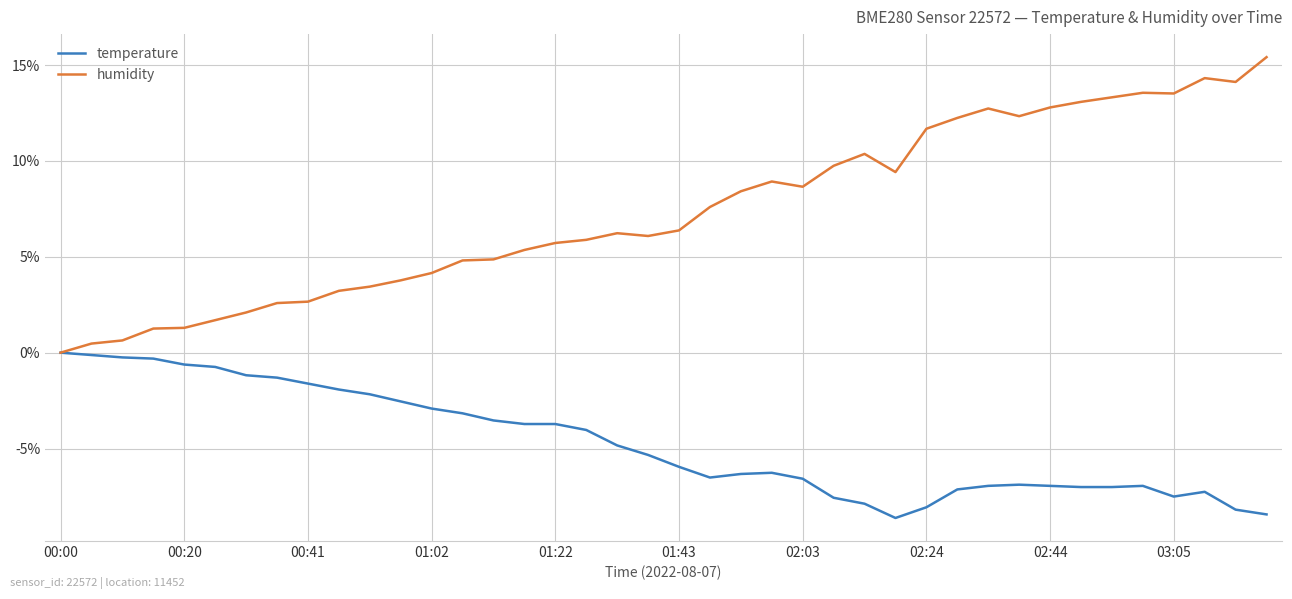

What is the minimum value for temperature?

-8.6